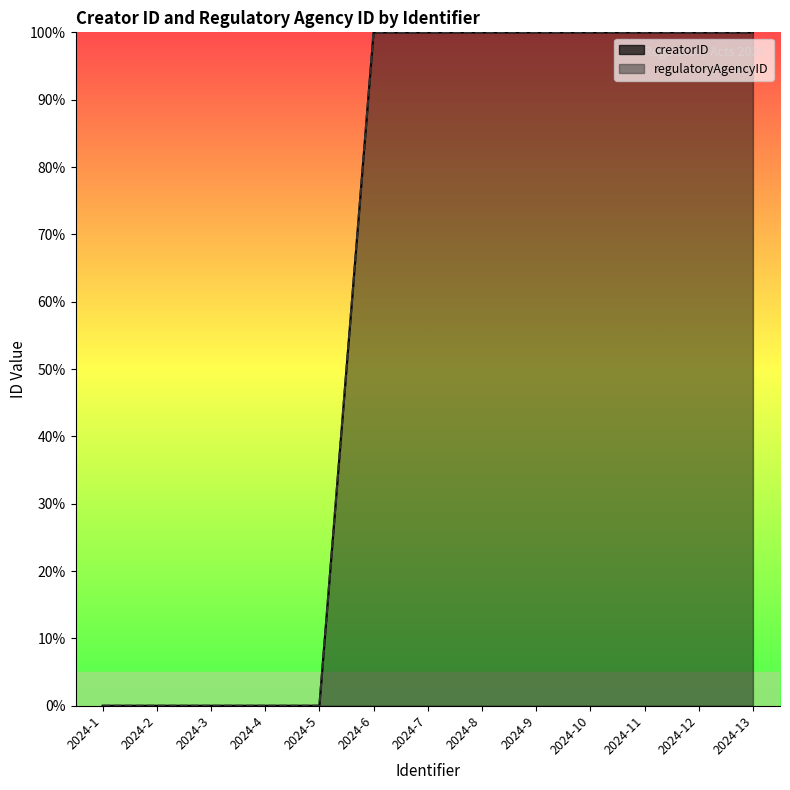

Which category has the highest value in the regulatoryAgencyID series?

2024-6